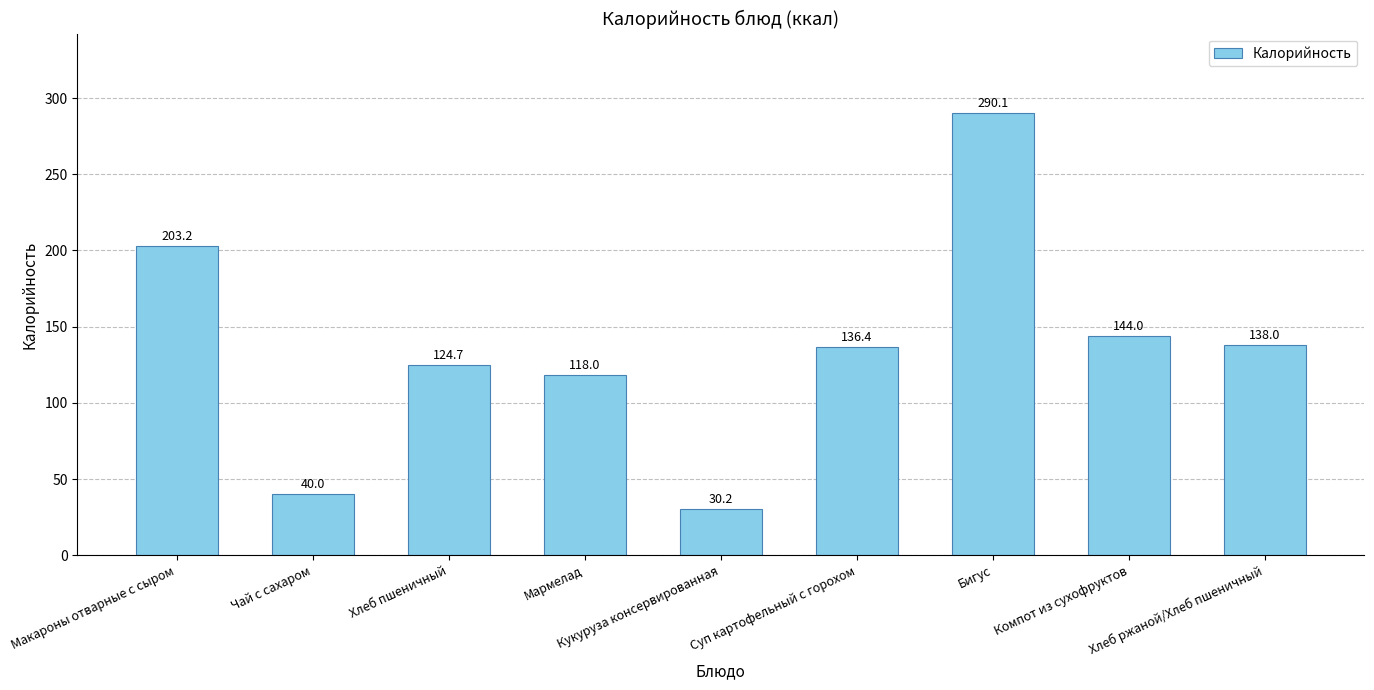

Reading left to right, extract all data points from this chart.

203.2	40.0	124.7	118.0	30.2	136.4	290.1	144.0	138.0